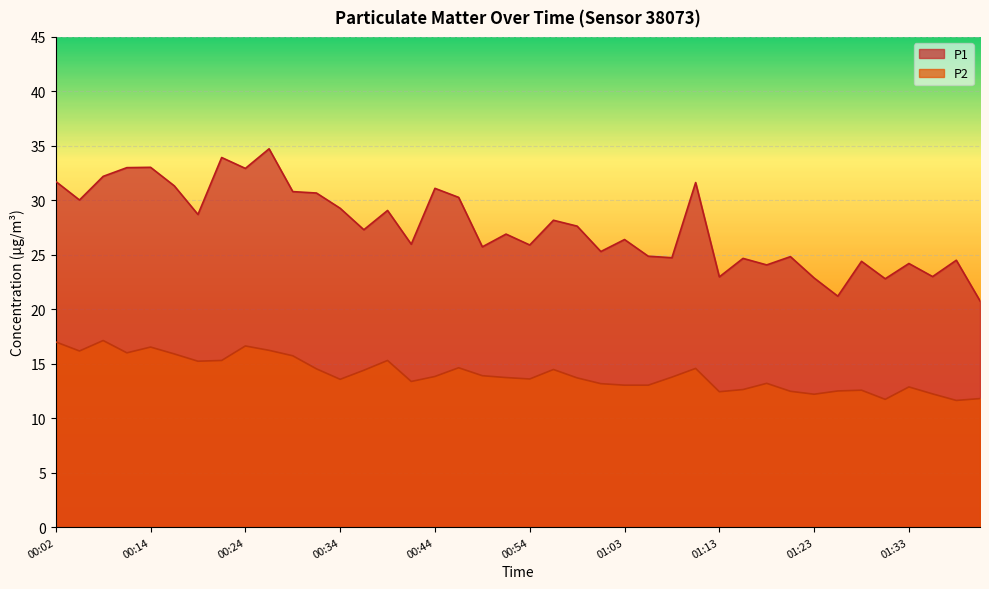

Where is P2 nearest to the value 14?

00:49